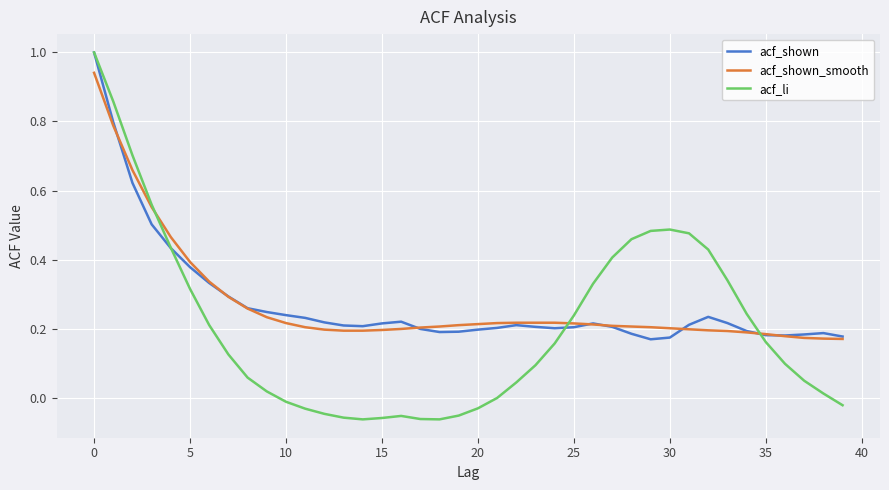

Which series has the largest range (max minus min)?

acf_li